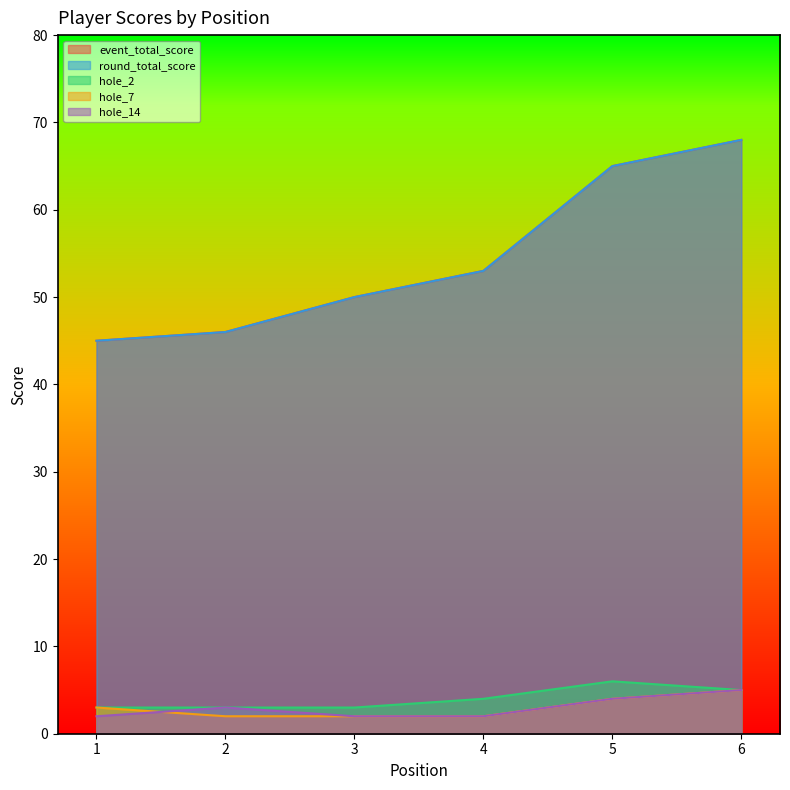

What is the average value of the hole_2 series?

4